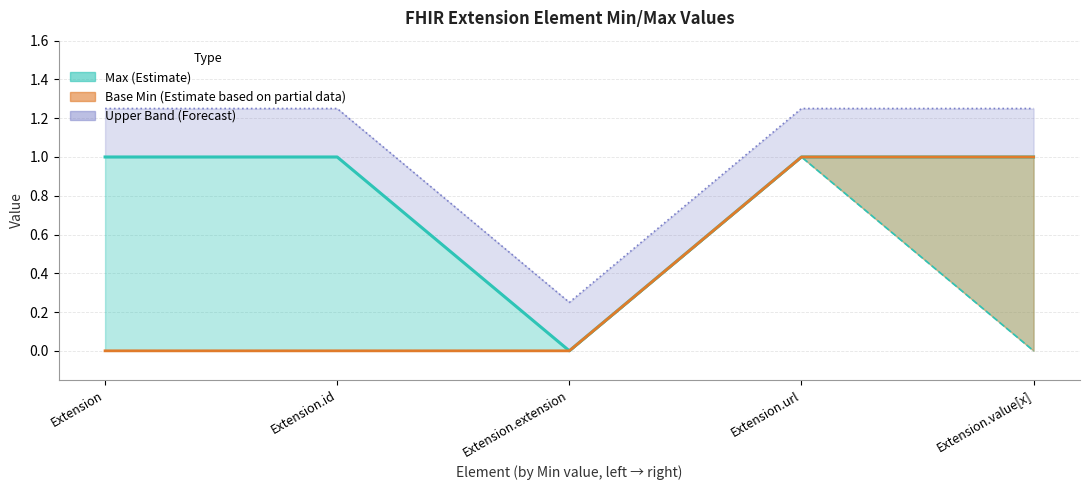

What is the approximate value of Max at Extension.id?

1